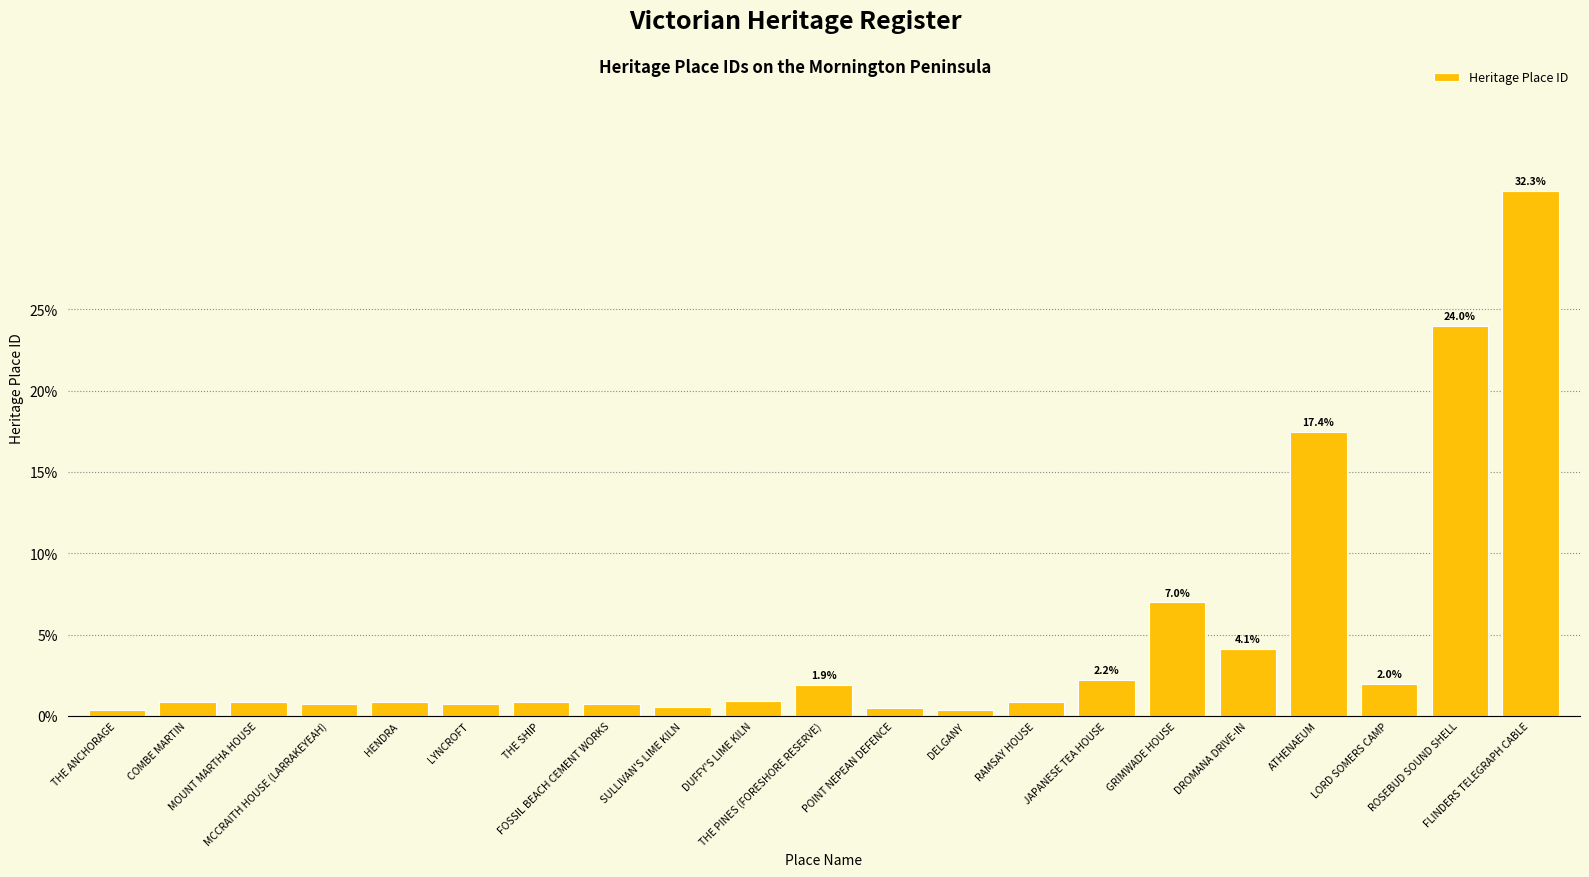

Does the chart contain stacked bars?

No